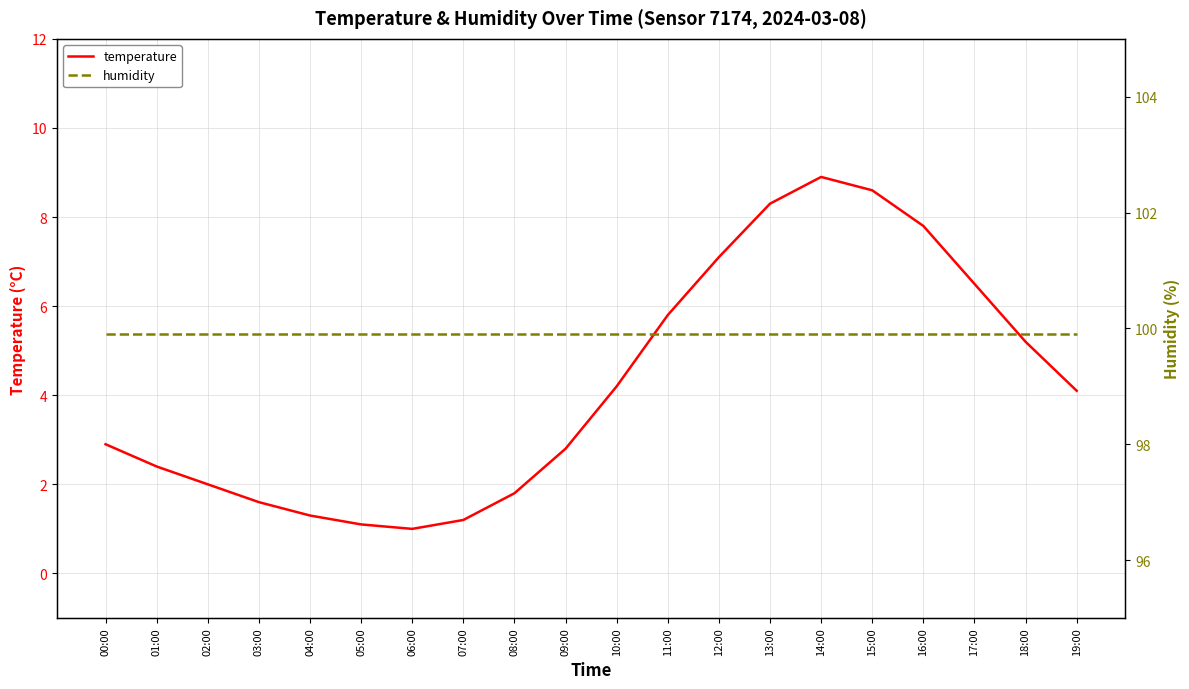

What are all the series names shown in the legend?

temperature, humidity